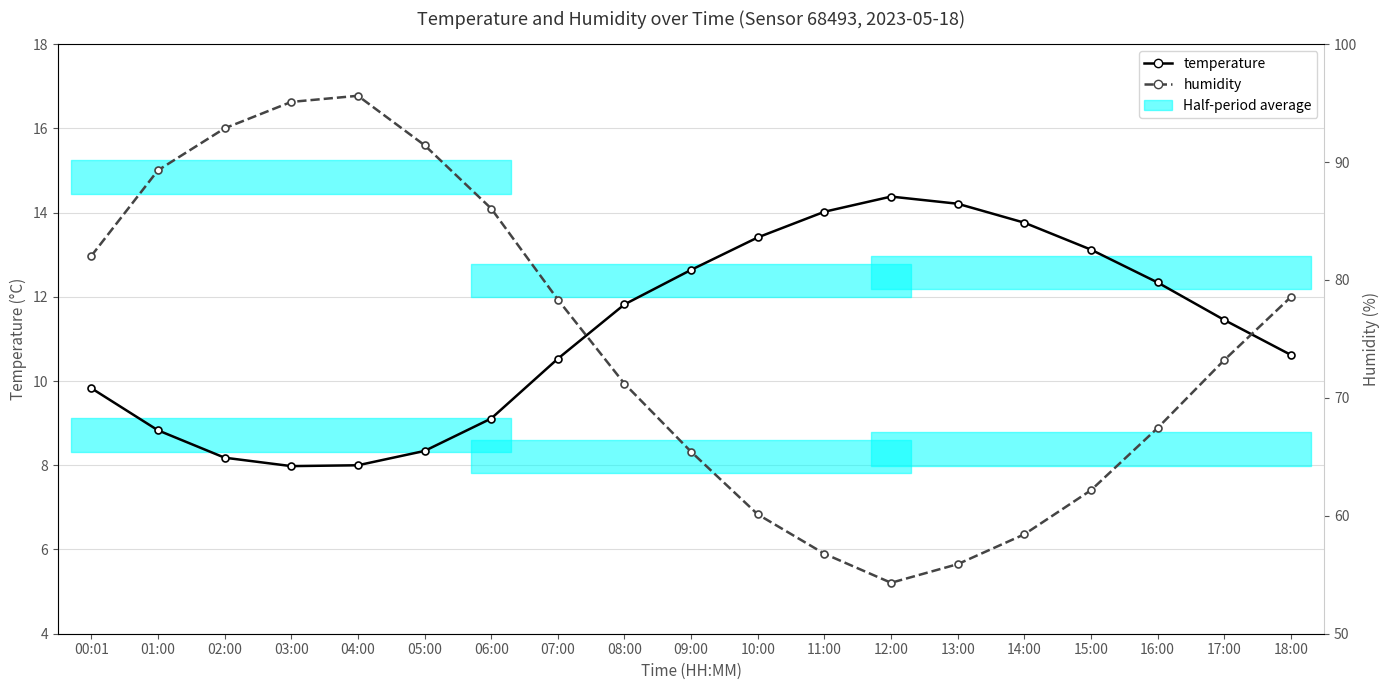

Is this an area chart (filled region under the line)?

No